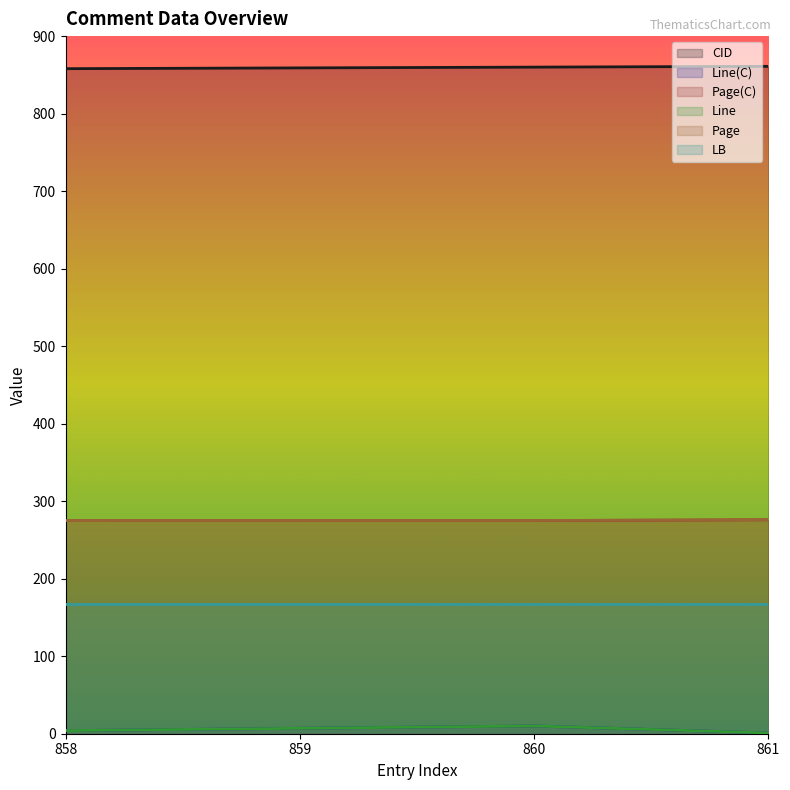

What position from the right is 2010-11-07 23:37:04 (859)?

3